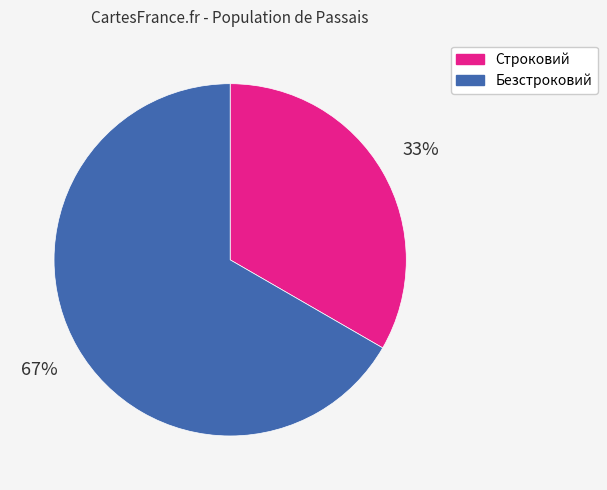

Is there any slice that represents more than half of the pie?

Yes